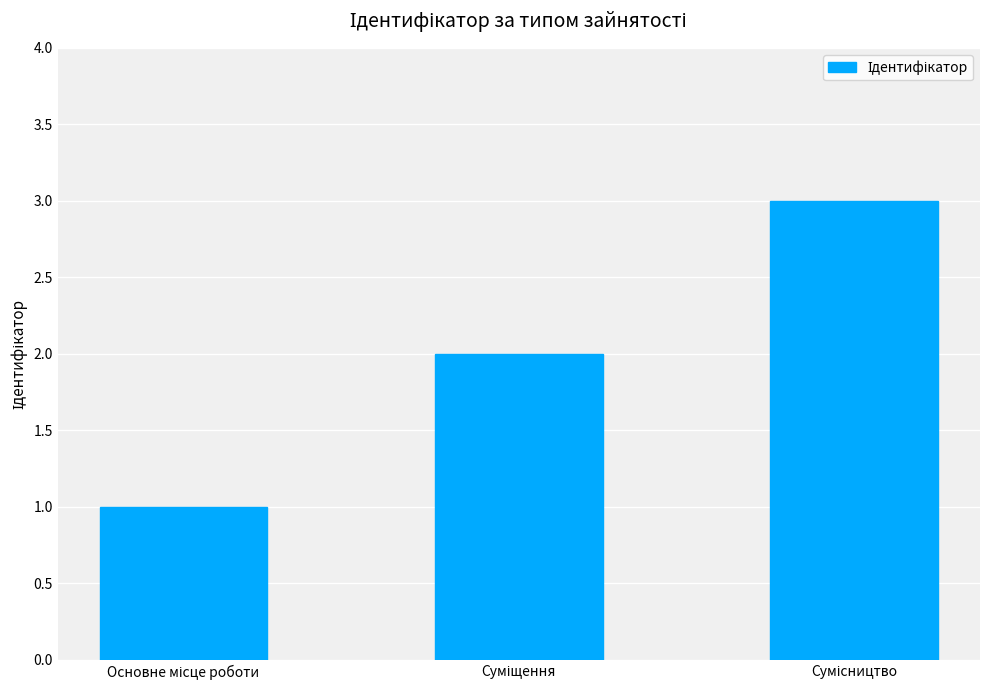

What is the greatest value displayed?

3